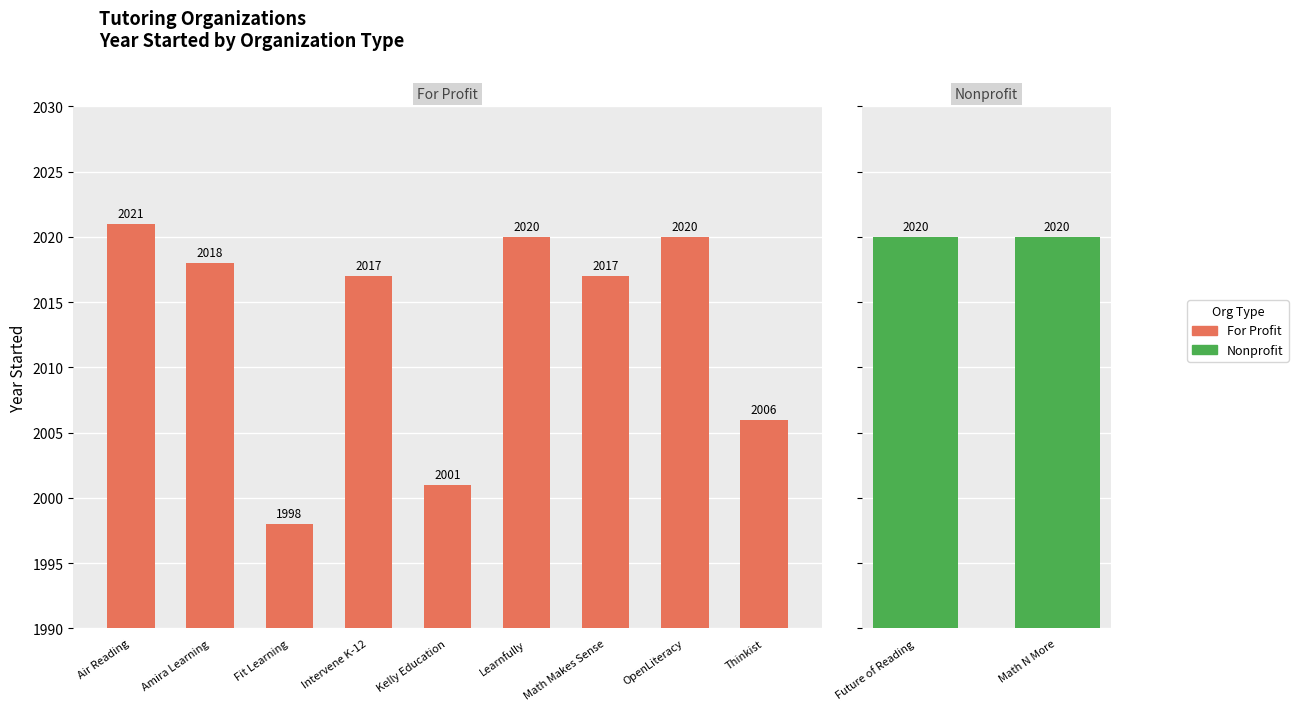

Is it true that the value at 8 is 656?

False